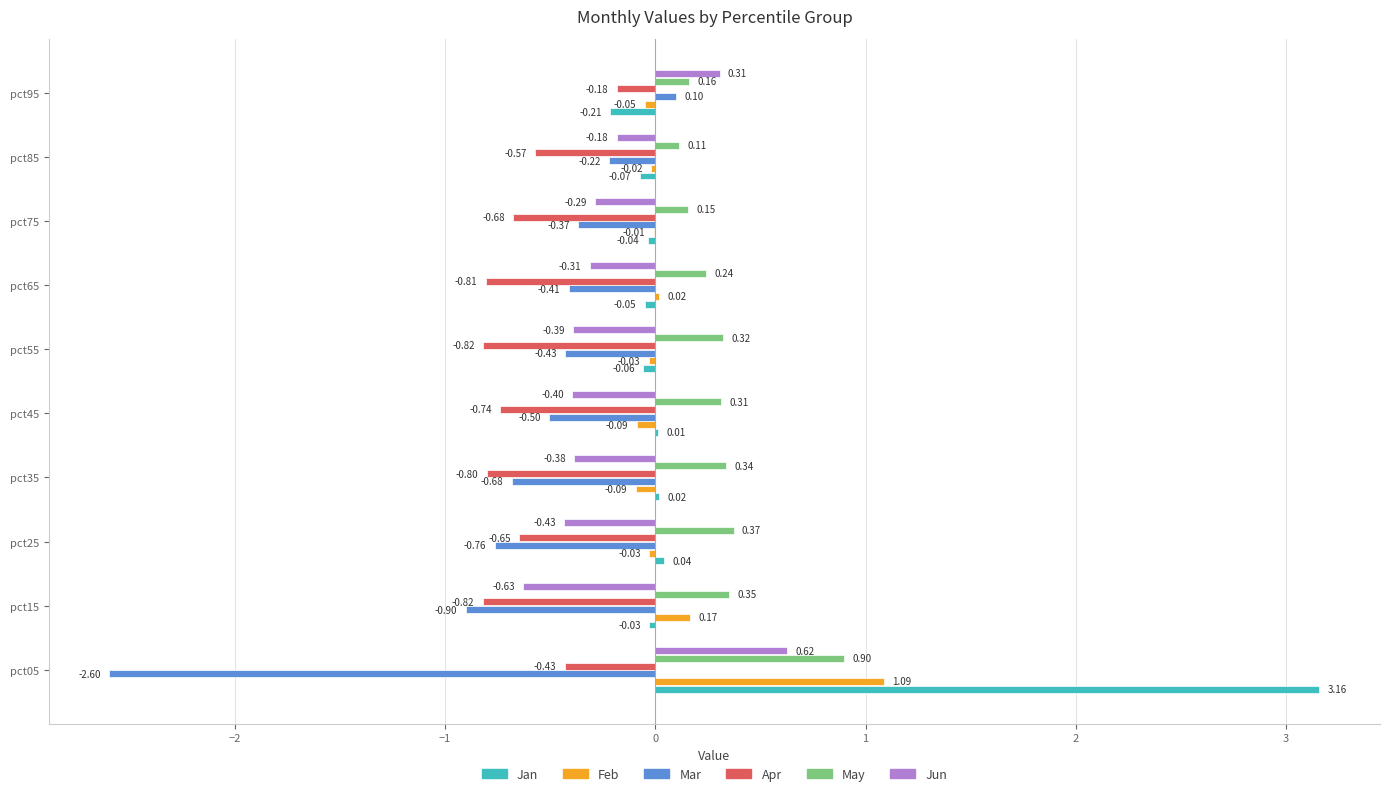

What is the total value across all series at pct05?

2.7